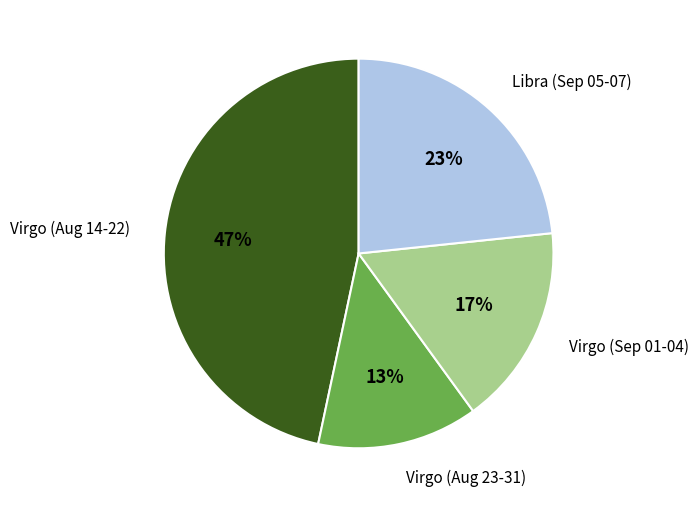

Is the sum of Virgo (Sep 01-04) and Virgo (Aug 23-31) greater than half?

No